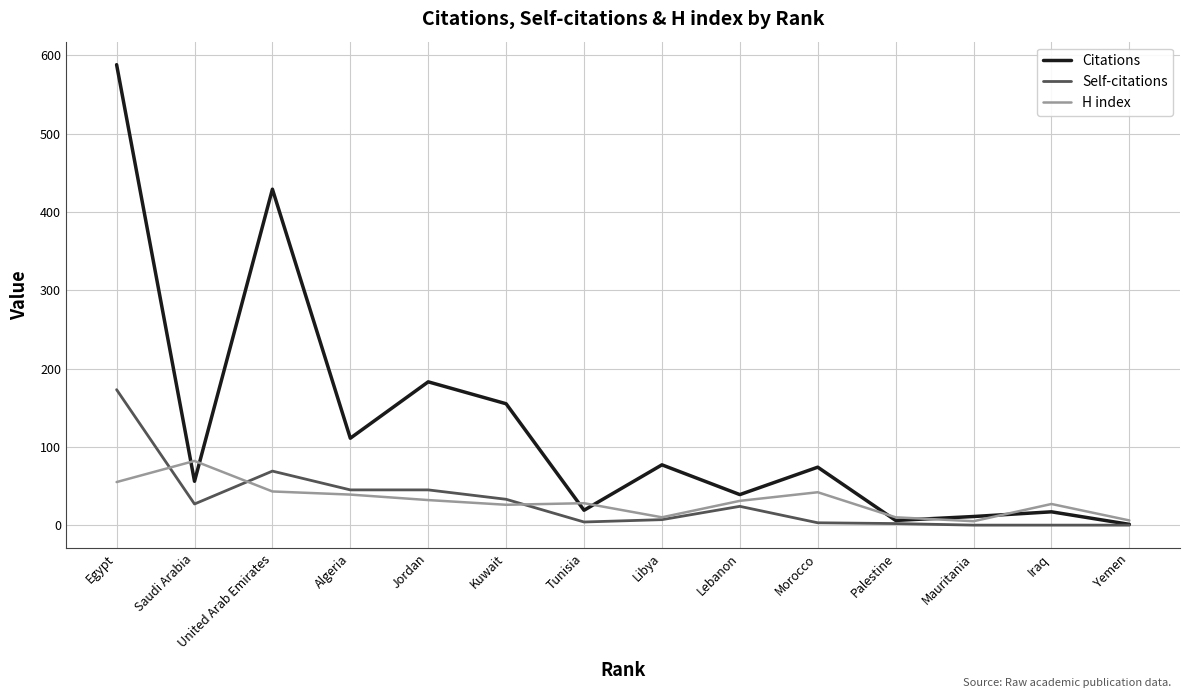

List the series in order of their peak value, highest first.

Citations, Self-citations, H index